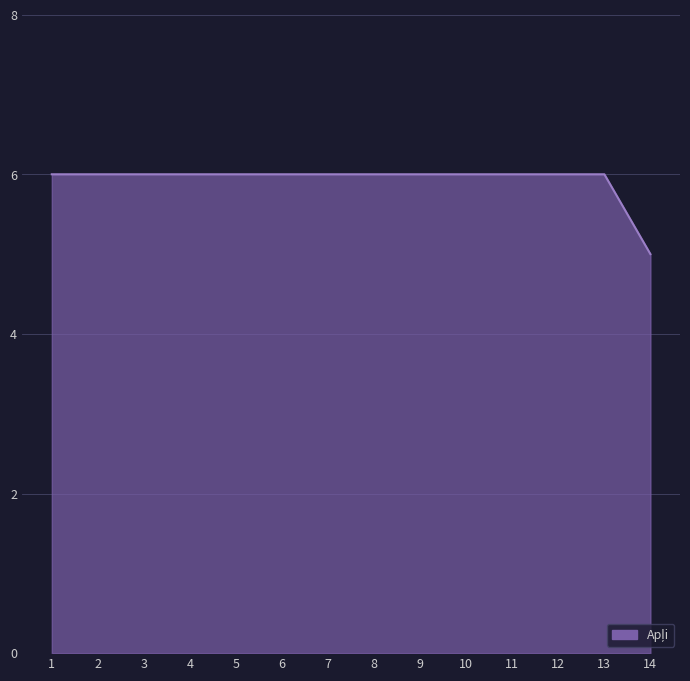

What is the smallest value displayed?

5